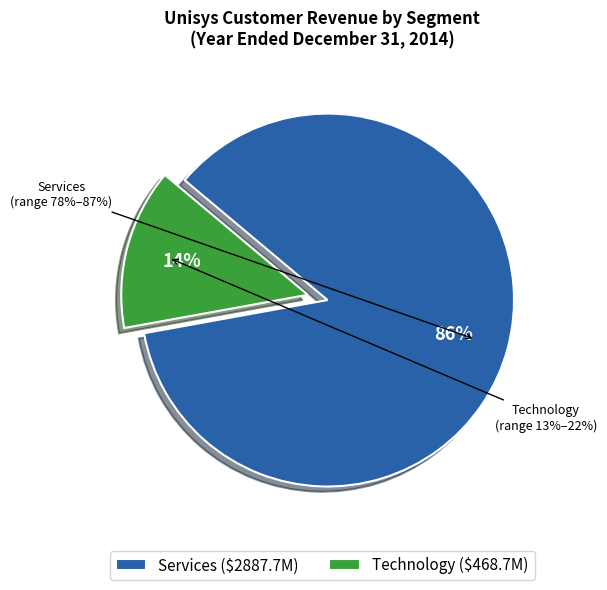

What percentage is NOT represented by Services?

14.0%